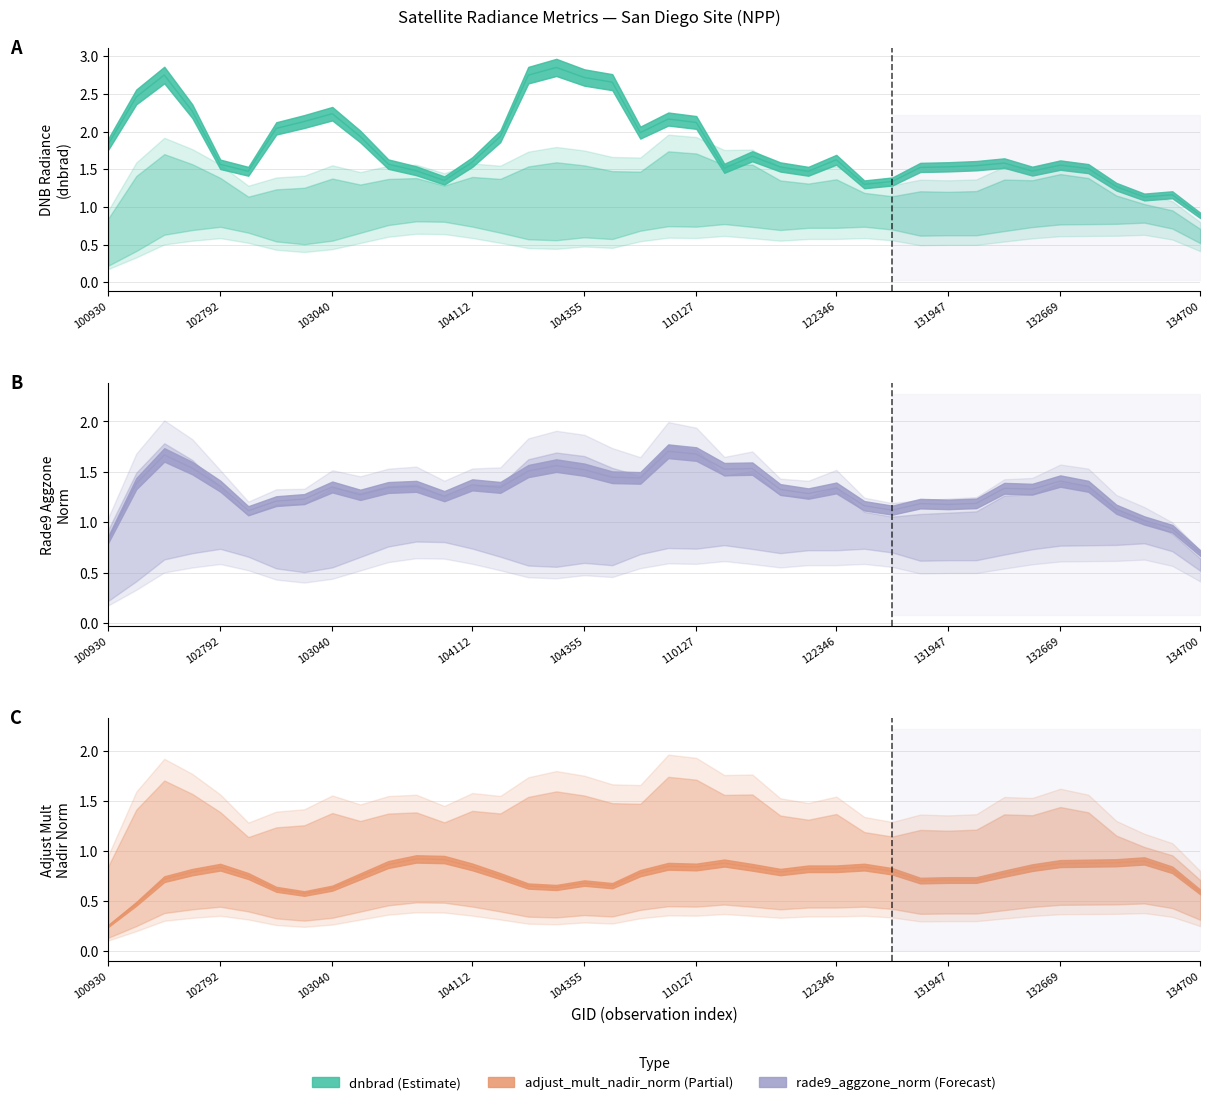

Is this an area chart (filled region under the line)?

No